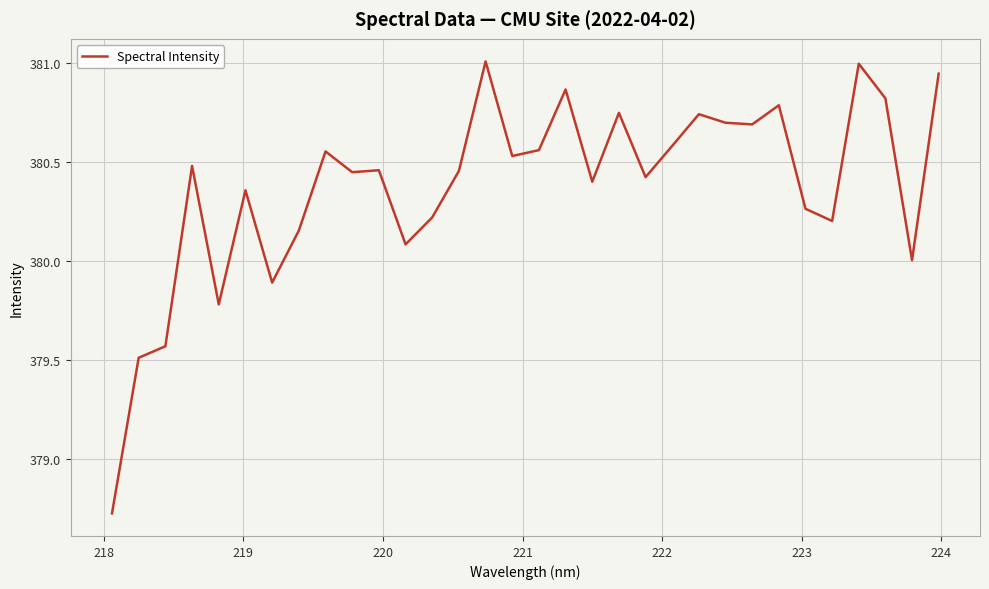

What is the minimum value shown in the chart?

378.7